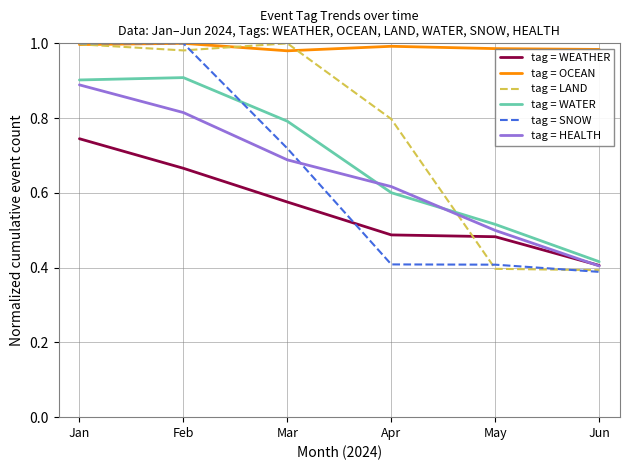

True or false: tag = OCEAN and tag = HEALTH intersect in this chart.

False